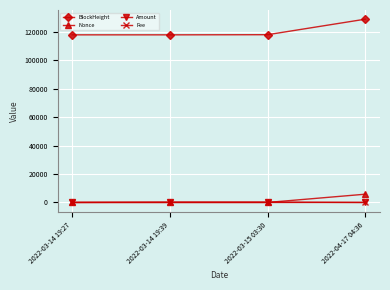

Is this an area chart (filled region under the line)?

No